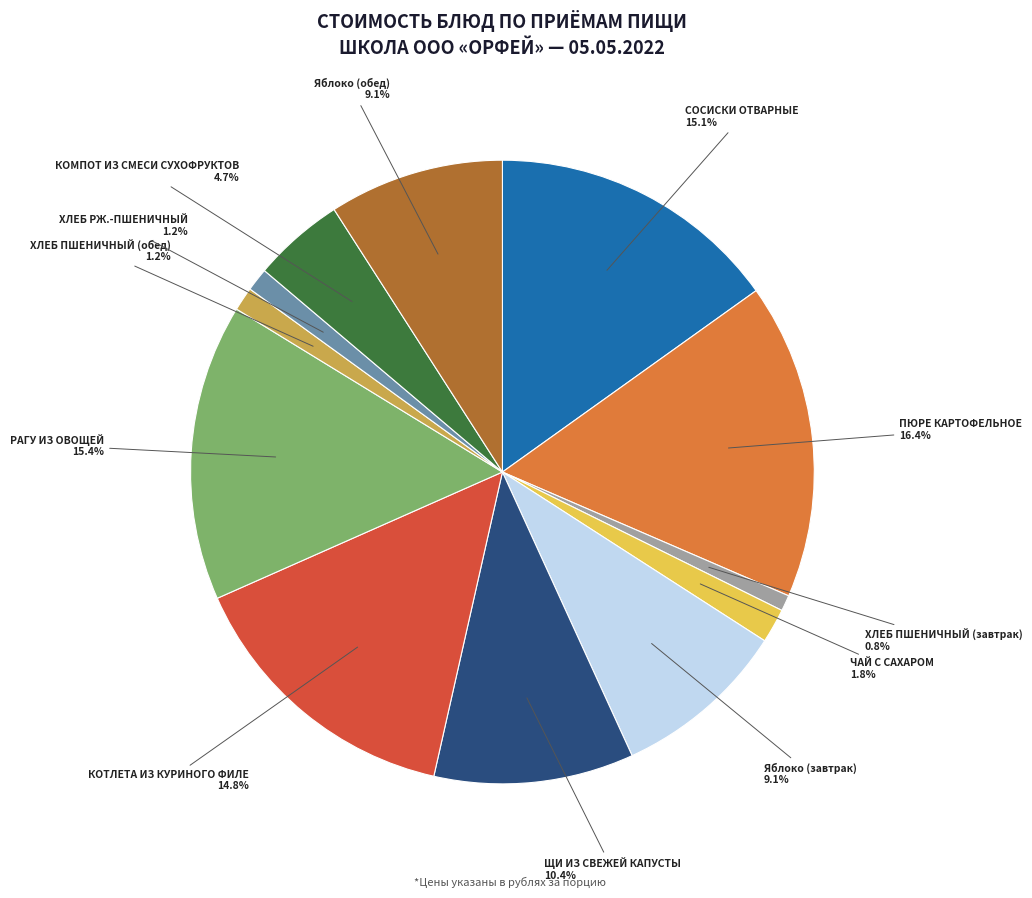

Is there a majority slice in this chart?

No